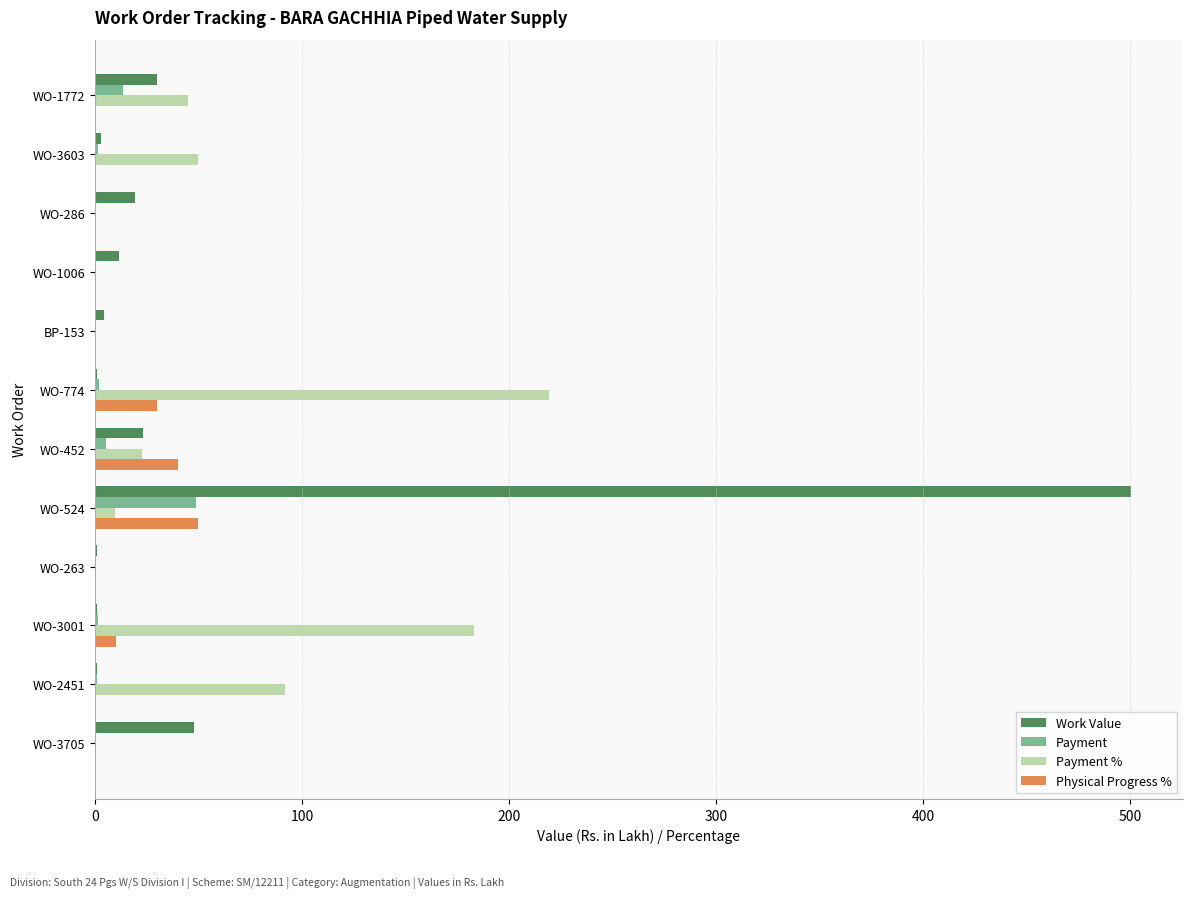

Which category has the highest value across all series?

WO-524